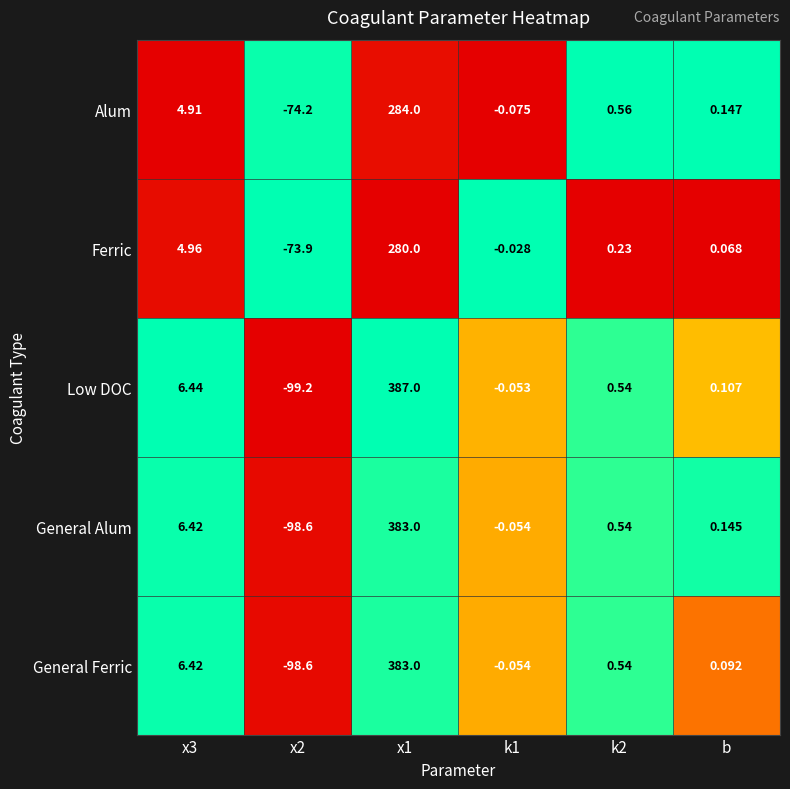

Between x3 and k2, which series saw the biggest shift?

Low DOC